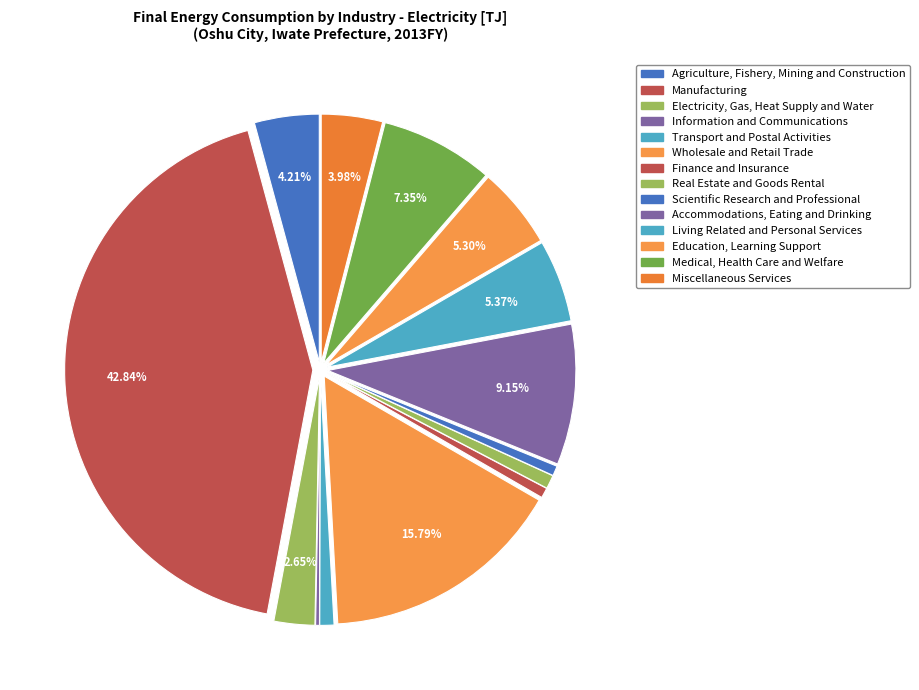

To the nearest percent, what is the average slice percentage?

7%